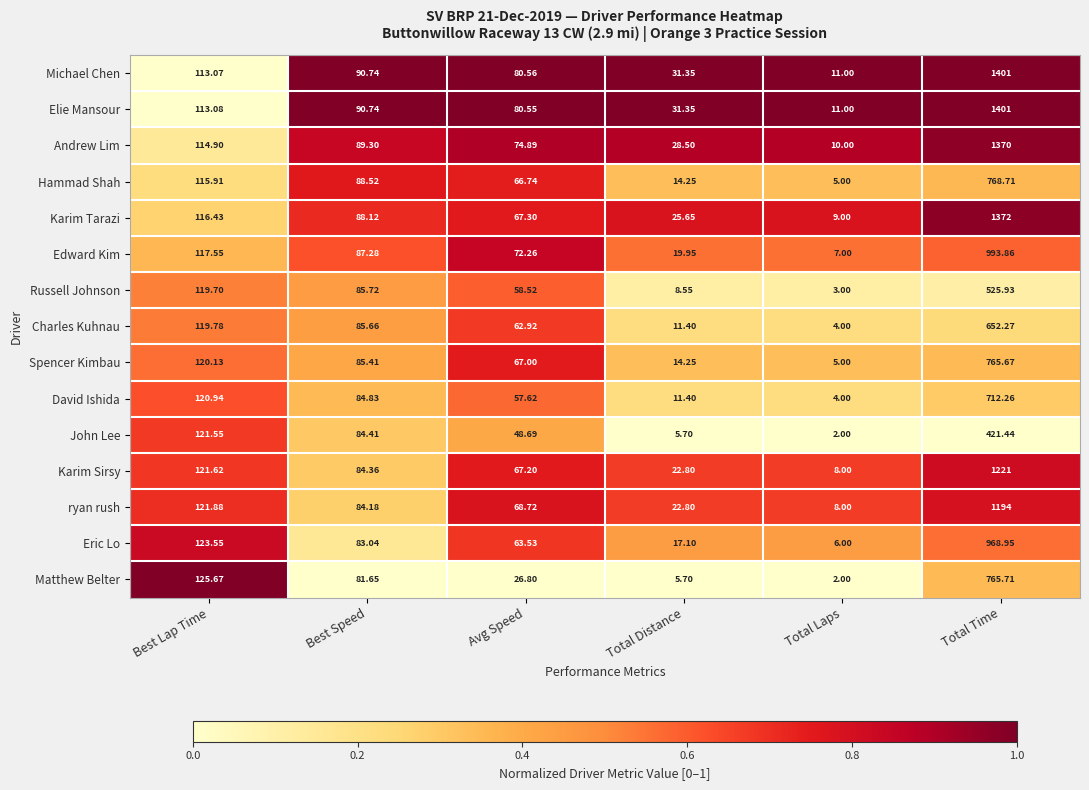

What is the total value across all series at Total Time?

14533.8